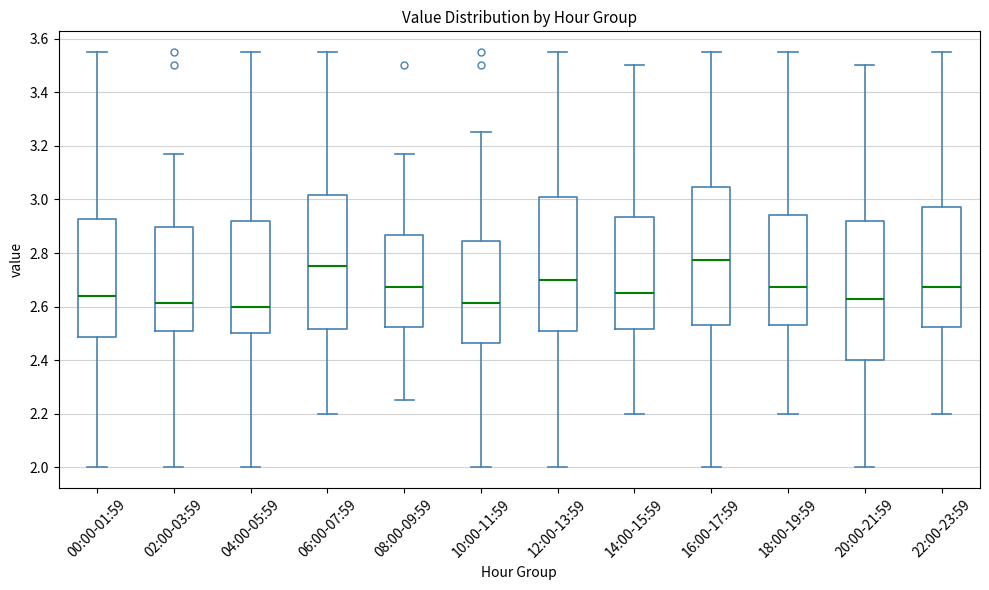

Reading left to right, read every box against the y-axis: the position of its median line, the range the box covers, and the ends of its whiskers. The values are not printed on the chart, so give them approximately, as read against the axis.

00:00-01:59: median 2.64, box 2.48 to 2.92, whiskers 2.00 to 3.56
02:00-03:59: median 2.62, box 2.50 to 2.90, whiskers 2.00 to 3.18
04:00-05:59: median 2.60, box 2.50 to 2.92, whiskers 2.00 to 3.56
06:00-07:59: median 2.76, box 2.52 to 3.02, whiskers 2.20 to 3.56
08:00-09:59: median 2.68, box 2.52 to 2.86, whiskers 2.26 to 3.18
10:00-11:59: median 2.62, box 2.46 to 2.84, whiskers 2.00 to 3.26
12:00-13:59: median 2.70, box 2.52 to 3.00, whiskers 2.00 to 3.56
14:00-15:59: median 2.66, box 2.52 to 2.94, whiskers 2.20 to 3.50
16:00-17:59: median 2.78, box 2.54 to 3.04, whiskers 2.00 to 3.56
18:00-19:59: median 2.68, box 2.54 to 2.94, whiskers 2.20 to 3.56
20:00-21:59: median 2.64, box 2.40 to 2.92, whiskers 2.00 to 3.50
22:00-23:59: median 2.68, box 2.52 to 2.98, whiskers 2.20 to 3.56